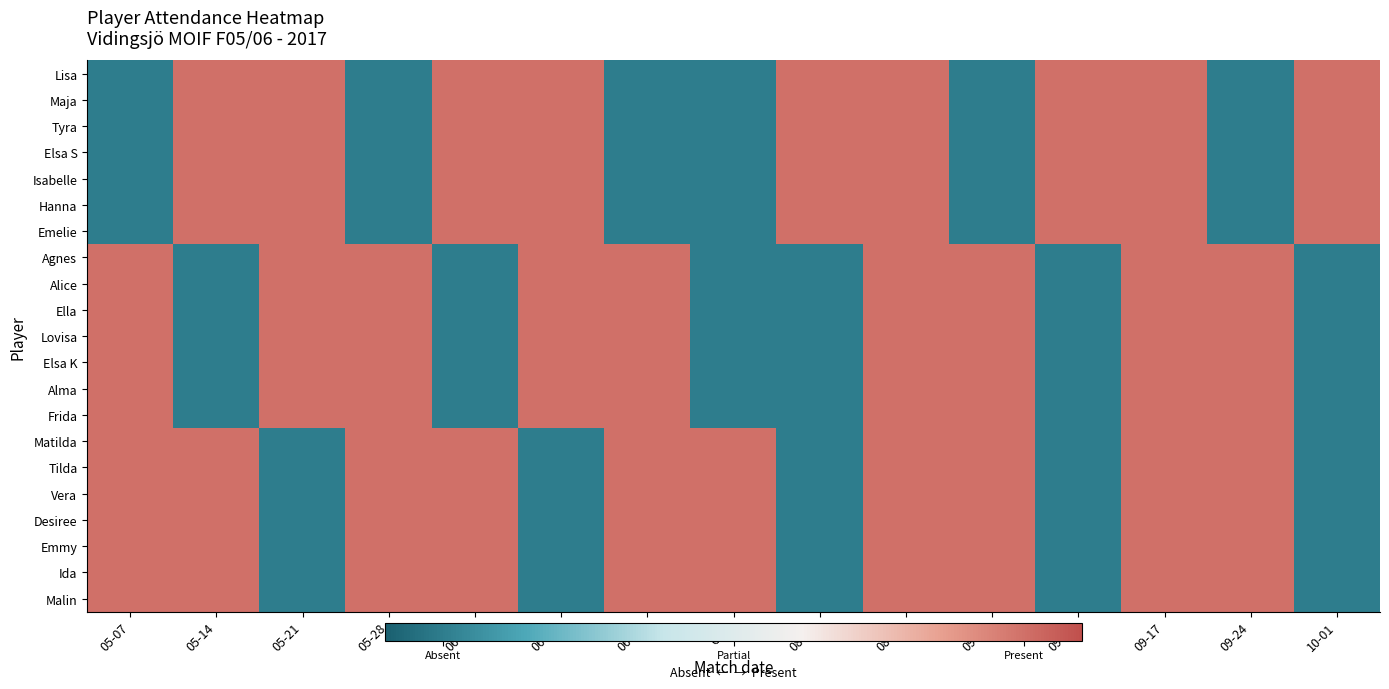

Reading left to right, what are all the values shown in this chart?

Lisa: 05-07=-1	05-14=1	05-21=1	05-28=-1	06-04=1	06-11=1	06-18=-1	Cup=-1	08-20=1	08-27=1	09-02=-1	09-10=1	09-17=1	09-24=-1	10-01=1
Maja: 05-07=-1	05-14=1	05-21=1	05-28=-1	06-04=1	06-11=1	06-18=-1	Cup=-1	08-20=1	08-27=1	09-02=-1	09-10=1	09-17=1	09-24=-1	10-01=1
Tyra: 05-07=-1	05-14=1	05-21=1	05-28=-1	06-04=1	06-11=1	06-18=-1	Cup=-1	08-20=1	08-27=1	09-02=-1	09-10=1	09-17=1	09-24=-1	10-01=1
Elsa S: 05-07=-1	05-14=1	05-21=1	05-28=-1	06-04=1	06-11=1	06-18=-1	Cup=-1	08-20=1	08-27=1	09-02=-1	09-10=1	09-17=1	09-24=-1	10-01=1
Isabelle: 05-07=-1	05-14=1	05-21=1	05-28=-1	06-04=1	06-11=1	06-18=-1	Cup=-1	08-20=1	08-27=1	09-02=-1	09-10=1	09-17=1	09-24=-1	10-01=1
Hanna: 05-07=-1	05-14=1	05-21=1	05-28=-1	06-04=1	06-11=1	06-18=-1	Cup=-1	08-20=1	08-27=1	09-02=-1	09-10=1	09-17=1	09-24=-1	10-01=1
Emelie: 05-07=-1	05-14=1	05-21=1	05-28=-1	06-04=1	06-11=1	06-18=-1	Cup=-1	08-20=1	08-27=1	09-02=-1	09-10=1	09-17=1	09-24=-1	10-01=1
Agnes: 05-07=1	05-14=-1	05-21=1	05-28=1	06-04=-1	06-11=1	06-18=1	Cup=-1	08-20=-1	08-27=1	09-02=1	09-10=-1	09-17=1	09-24=1	10-01=-1
Alice: 05-07=1	05-14=-1	05-21=1	05-28=1	06-04=-1	06-11=1	06-18=1	Cup=-1	08-20=-1	08-27=1	09-02=1	09-10=-1	09-17=1	09-24=1	10-01=-1
Ella: 05-07=1	05-14=-1	05-21=1	05-28=1	06-04=-1	06-11=1	06-18=1	Cup=-1	08-20=-1	08-27=1	09-02=1	09-10=-1	09-17=1	09-24=1	10-01=-1
Lovisa: 05-07=1	05-14=-1	05-21=1	05-28=1	06-04=-1	06-11=1	06-18=1	Cup=-1	08-20=-1	08-27=1	09-02=1	09-10=-1	09-17=1	09-24=1	10-01=-1
Elsa K: 05-07=1	05-14=-1	05-21=1	05-28=1	06-04=-1	06-11=1	06-18=1	Cup=-1	08-20=-1	08-27=1	09-02=1	09-10=-1	09-17=1	09-24=1	10-01=-1
Alma: 05-07=1	05-14=-1	05-21=1	05-28=1	06-04=-1	06-11=1	06-18=1	Cup=-1	08-20=-1	08-27=1	09-02=1	09-10=-1	09-17=1	09-24=1	10-01=-1
Frida: 05-07=1	05-14=-1	05-21=1	05-28=1	06-04=-1	06-11=1	06-18=1	Cup=-1	08-20=-1	08-27=1	09-02=1	09-10=-1	09-17=1	09-24=1	10-01=-1
Matilda: 05-07=1	05-14=1	05-21=-1	05-28=1	06-04=1	06-11=-1	06-18=1	Cup=1	08-20=-1	08-27=1	09-02=1	09-10=-1	09-17=1	09-24=1	10-01=-1
Tilda: 05-07=1	05-14=1	05-21=-1	05-28=1	06-04=1	06-11=-1	06-18=1	Cup=1	08-20=-1	08-27=1	09-02=1	09-10=-1	09-17=1	09-24=1	10-01=-1
Vera: 05-07=1	05-14=1	05-21=-1	05-28=1	06-04=1	06-11=-1	06-18=1	Cup=1	08-20=-1	08-27=1	09-02=1	09-10=-1	09-17=1	09-24=1	10-01=-1
Desiree: 05-07=1	05-14=1	05-21=-1	05-28=1	06-04=1	06-11=-1	06-18=1	Cup=1	08-20=-1	08-27=1	09-02=1	09-10=-1	09-17=1	09-24=1	10-01=-1
Emmy: 05-07=1	05-14=1	05-21=-1	05-28=1	06-04=1	06-11=-1	06-18=1	Cup=1	08-20=-1	08-27=1	09-02=1	09-10=-1	09-17=1	09-24=1	10-01=-1
Ida: 05-07=1	05-14=1	05-21=-1	05-28=1	06-04=1	06-11=-1	06-18=1	Cup=1	08-20=-1	08-27=1	09-02=1	09-10=-1	09-17=1	09-24=1	10-01=-1
Malin: 05-07=1	05-14=1	05-21=-1	05-28=1	06-04=1	06-11=-1	06-18=1	Cup=1	08-20=-1	08-27=1	09-02=1	09-10=-1	09-17=1	09-24=1	10-01=-1